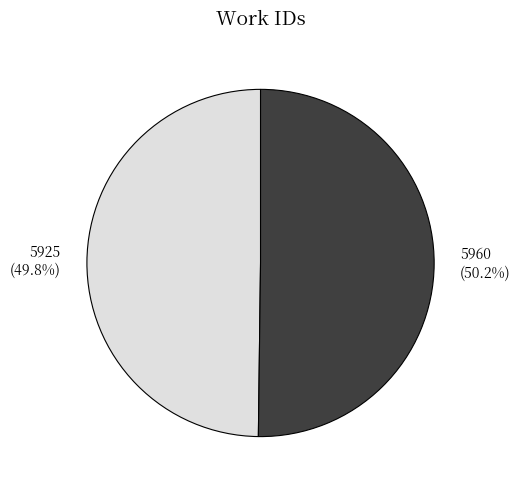

Is there any slice that represents more than half of the pie?

Yes